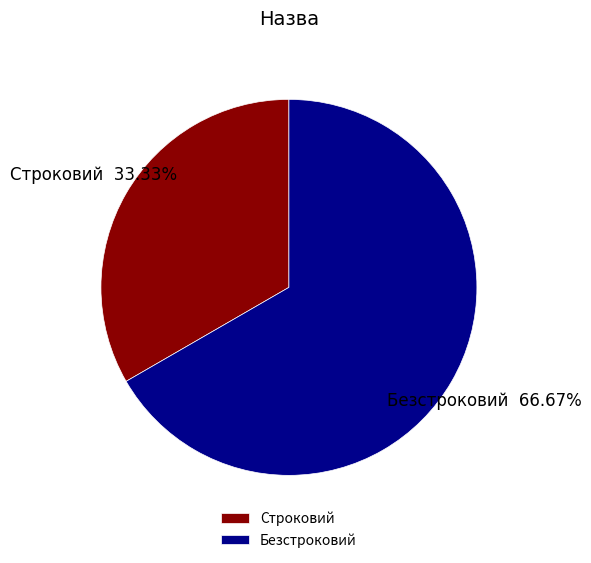

What is the total percentage of Строковий and Безстроковий?

100.0%